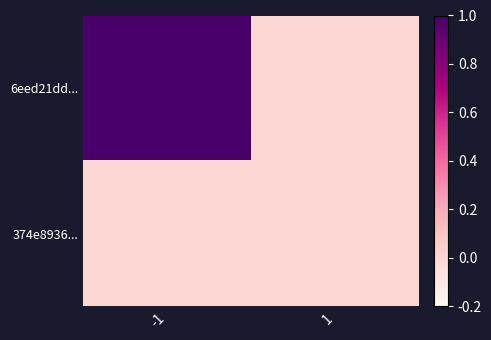

Reading left to right, what are all the values shown in this chart?

6eed21dd...: -1=1	1=0
374e8936...: -1=0	1=0